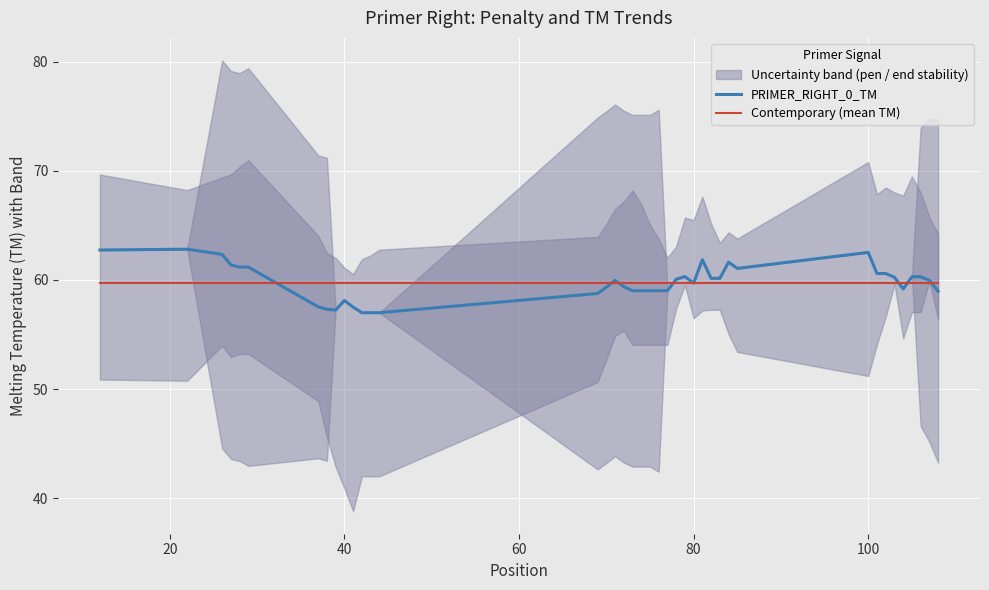

Is it true that PRIMER_RIGHT_0_TM equals 37.8 at 40?

False